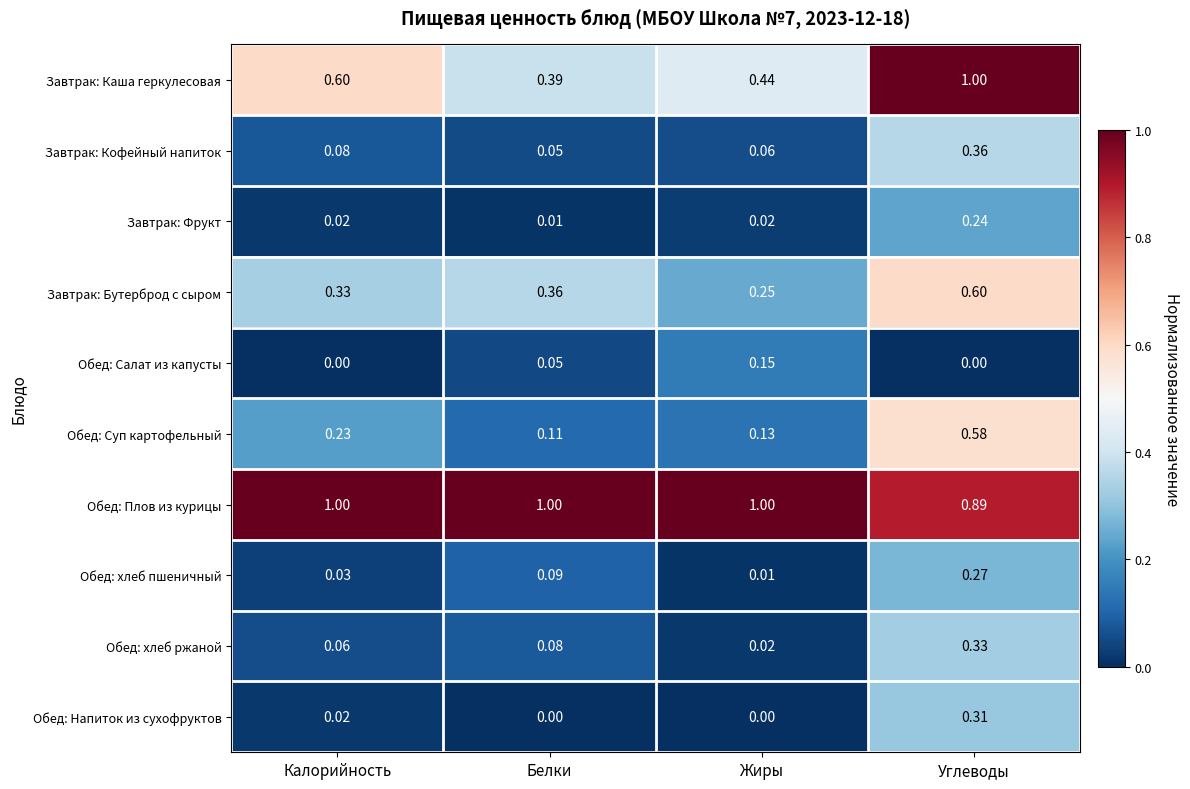

Which series has the widest spread of values?

Завтрак: Каша геркулесовая